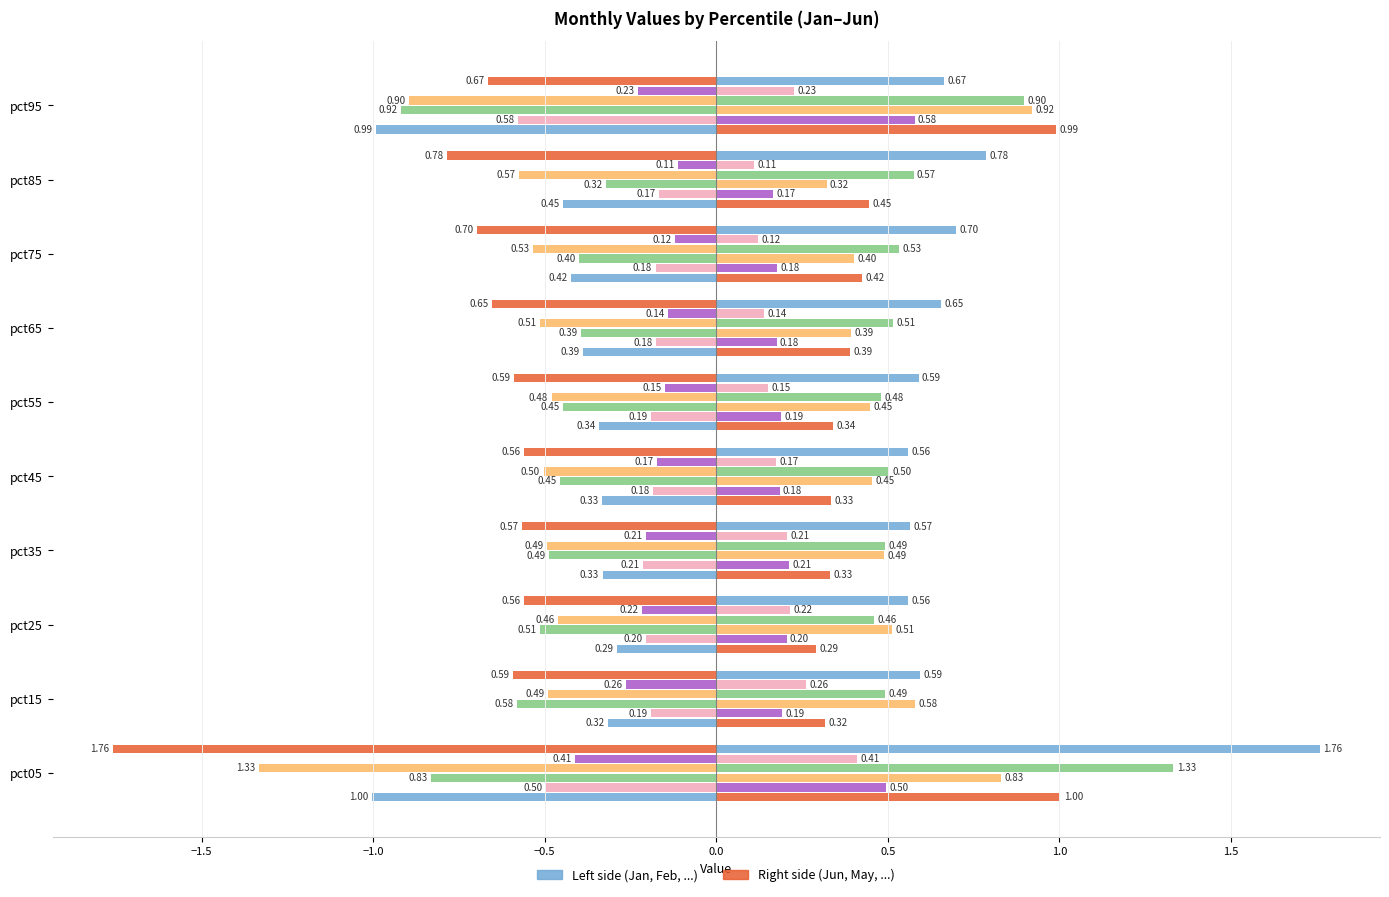

What is the value of the Mar bar at the 6th from the left?

-0.4